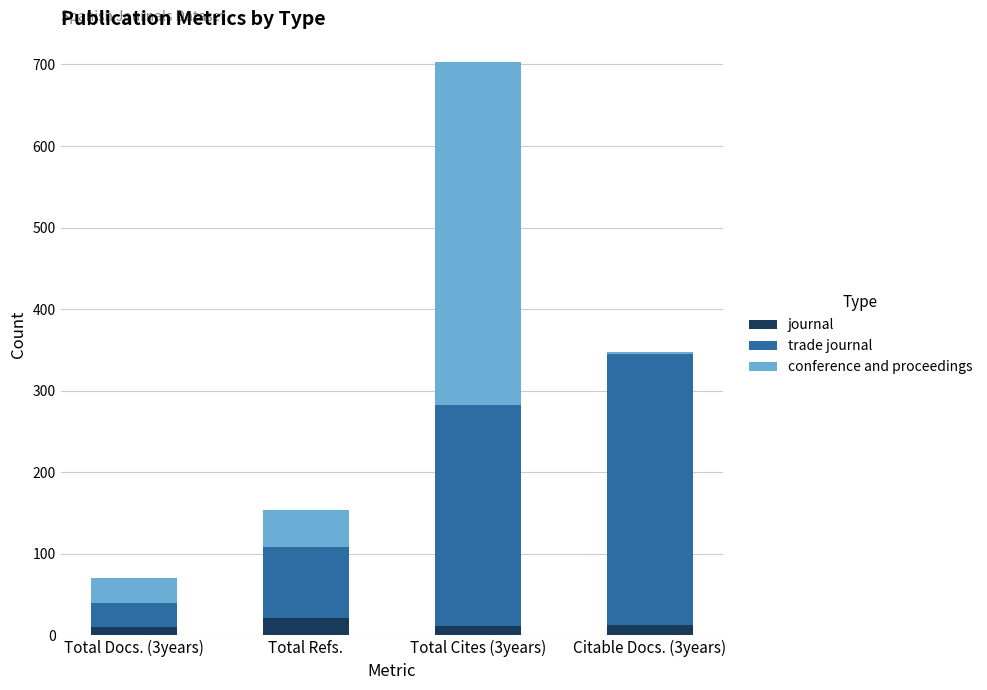

What is the sum of all journal values?

56